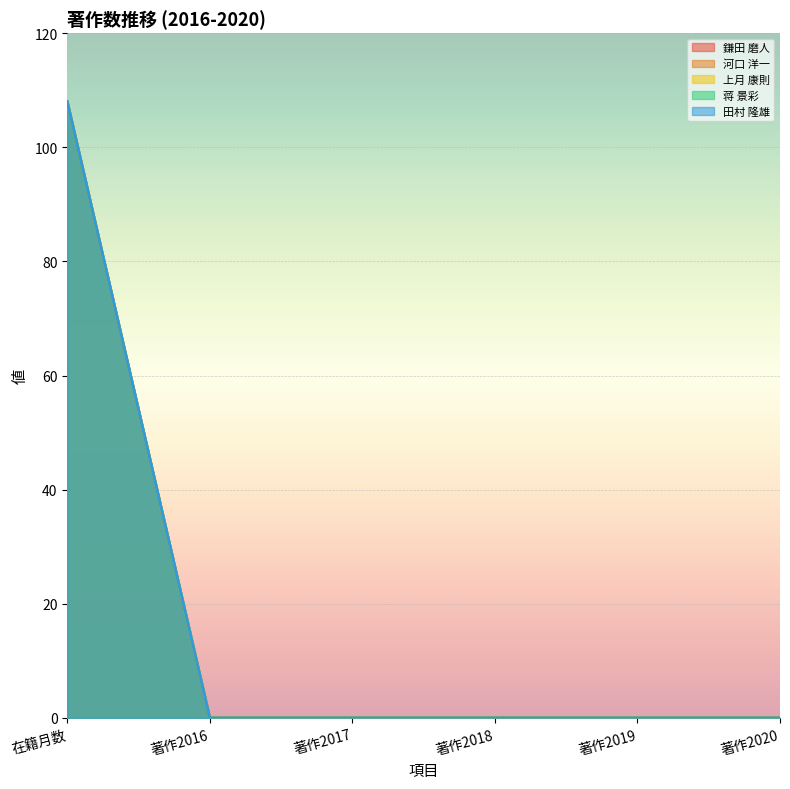

How many lines are shown in the chart?

5